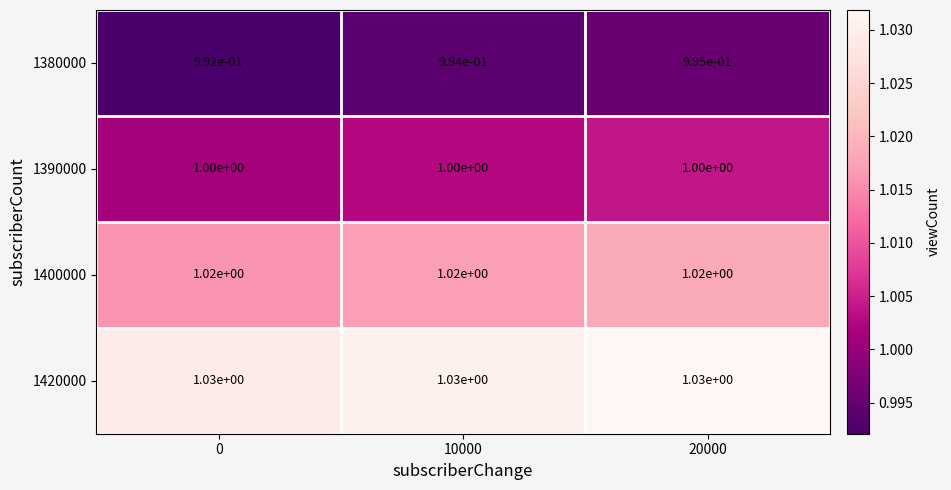

The value of 1400000 at 0 is 1.0. True or false?

True